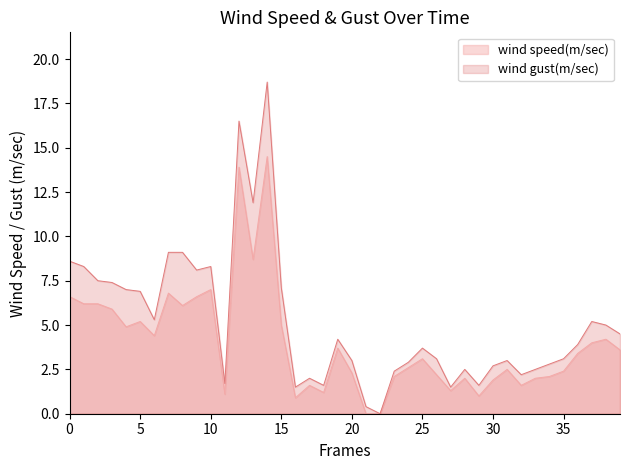

List the series in order of their peak value, highest first.

wind gust(m/sec), wind speed(m/sec)